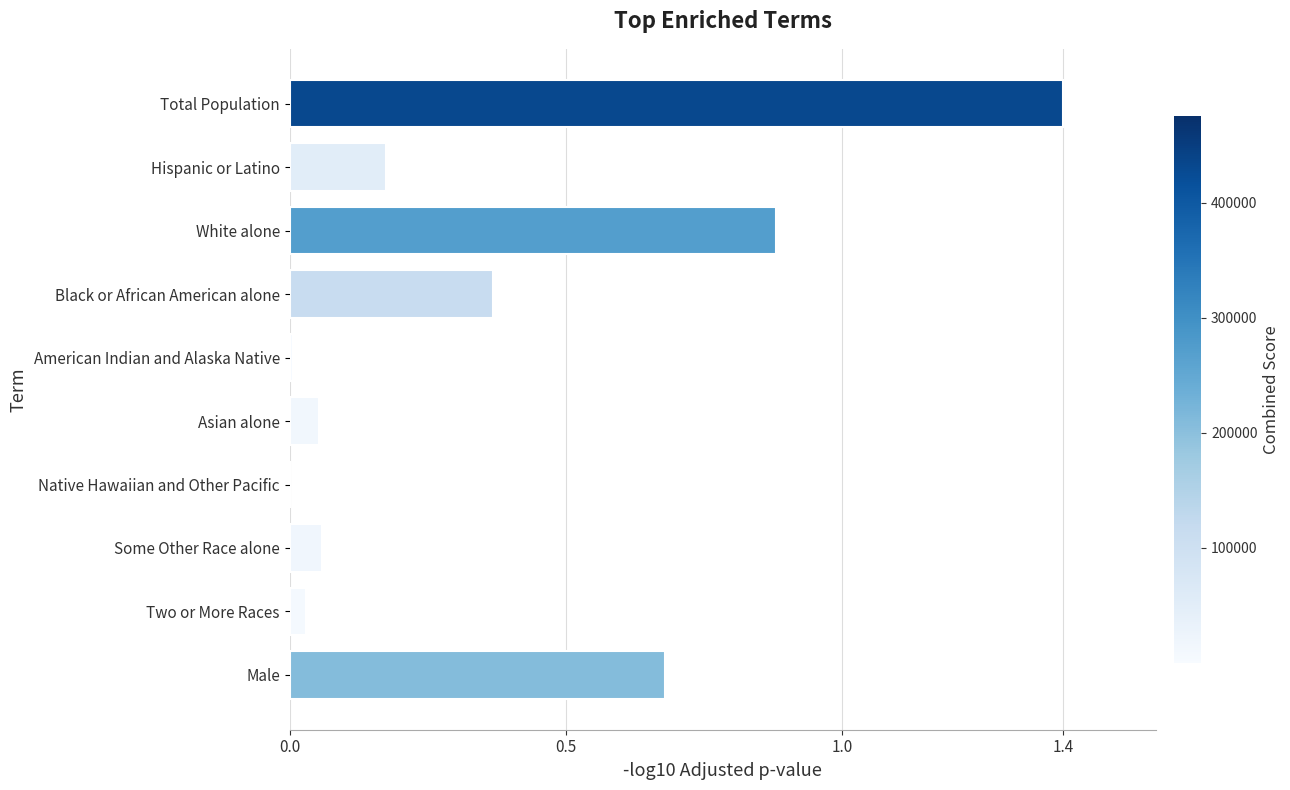

The chart shows a value of 0.0 at Some Other Race alone. True or false?

False